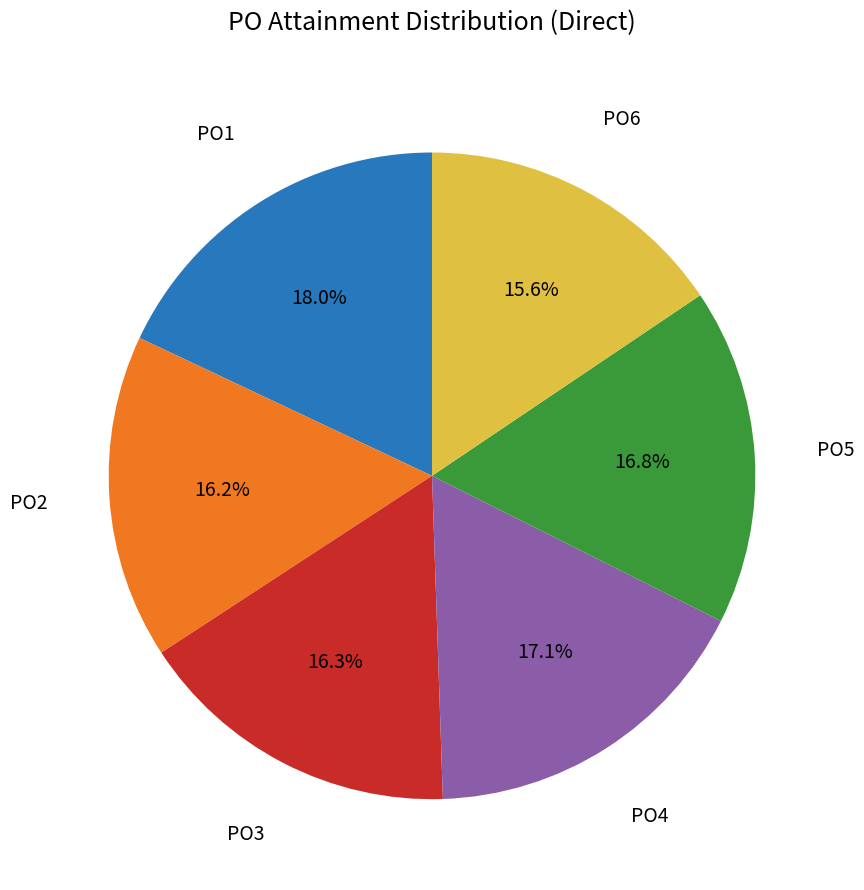

To the nearest percent, what is the combined percentage of PO5 and PO2?

33%